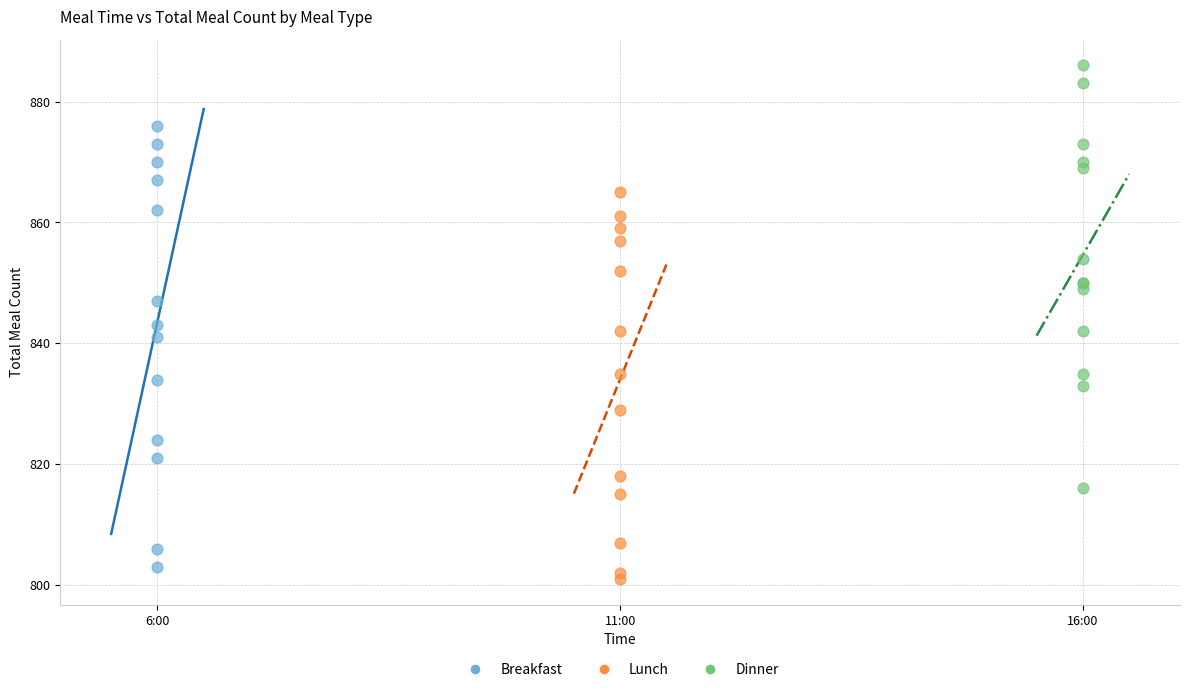

Which series reaches the maximum Y coordinate?

Dinner